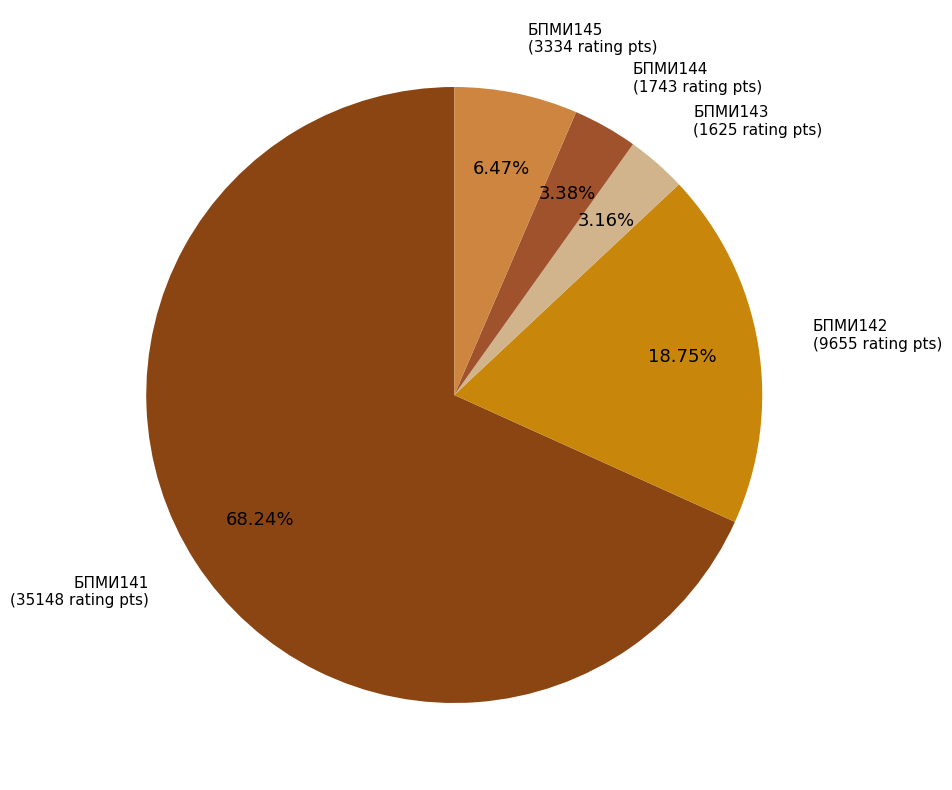

How many segments does this pie chart have?

5